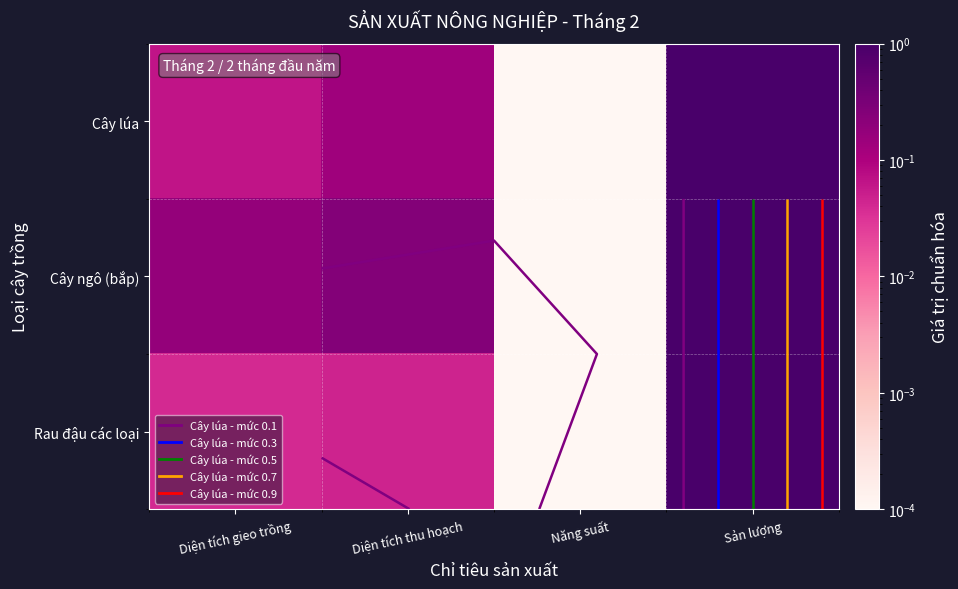

At which category is the sum across all series the highest?

Sản lượng